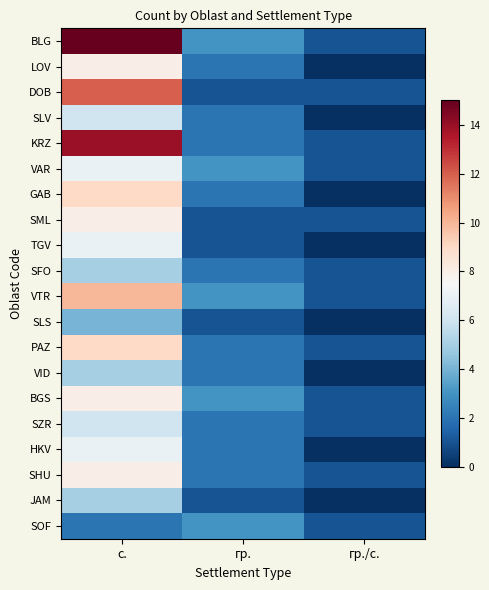

What is the total value across all series at с.?

155